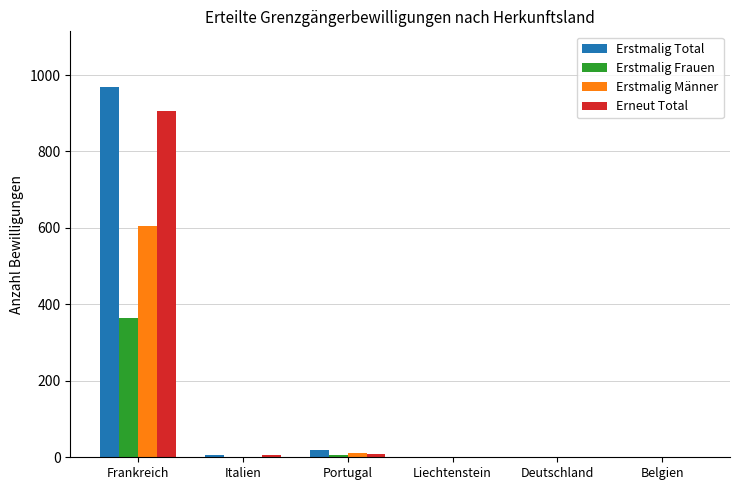

What is the sum of all Erneut Total values?

923